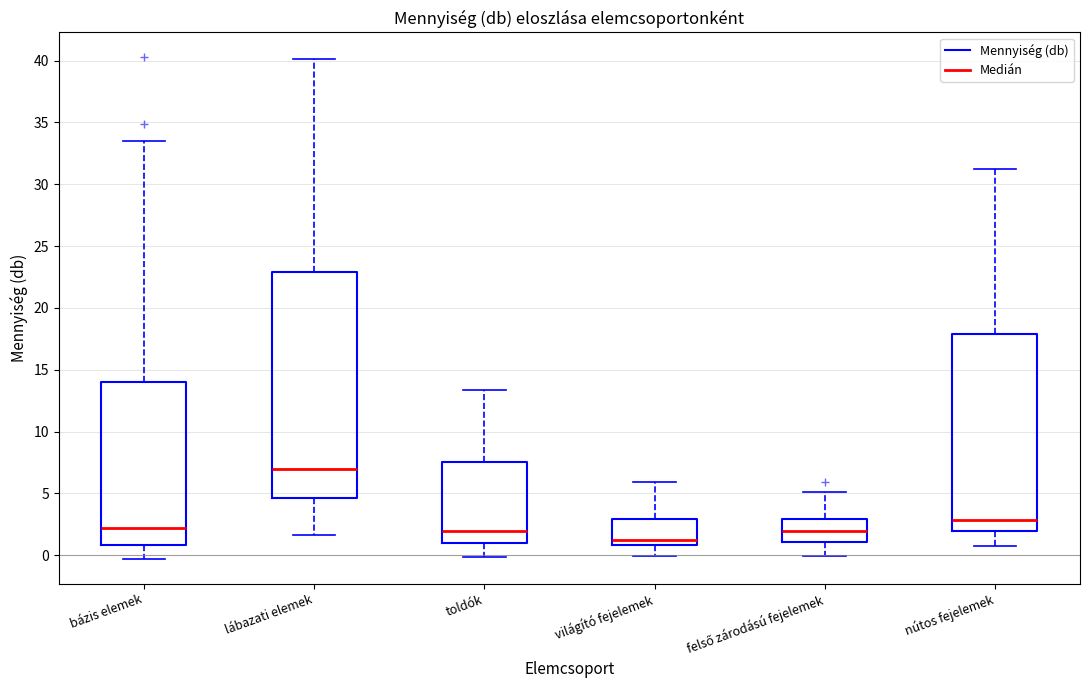

Which box's median line is the highest?

lábazati elemek